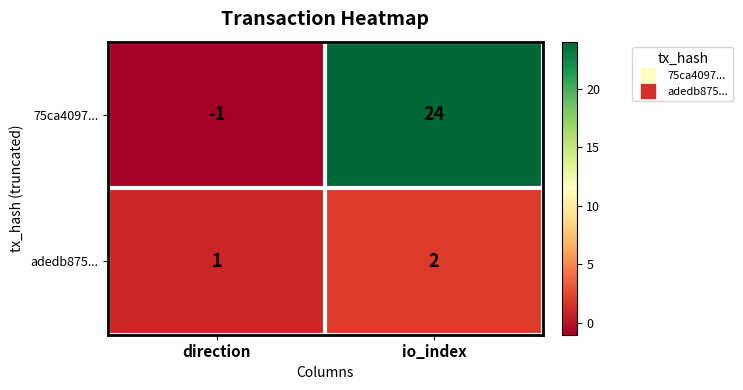

The adedb875... series shows 2 at io_index. True or false?

True